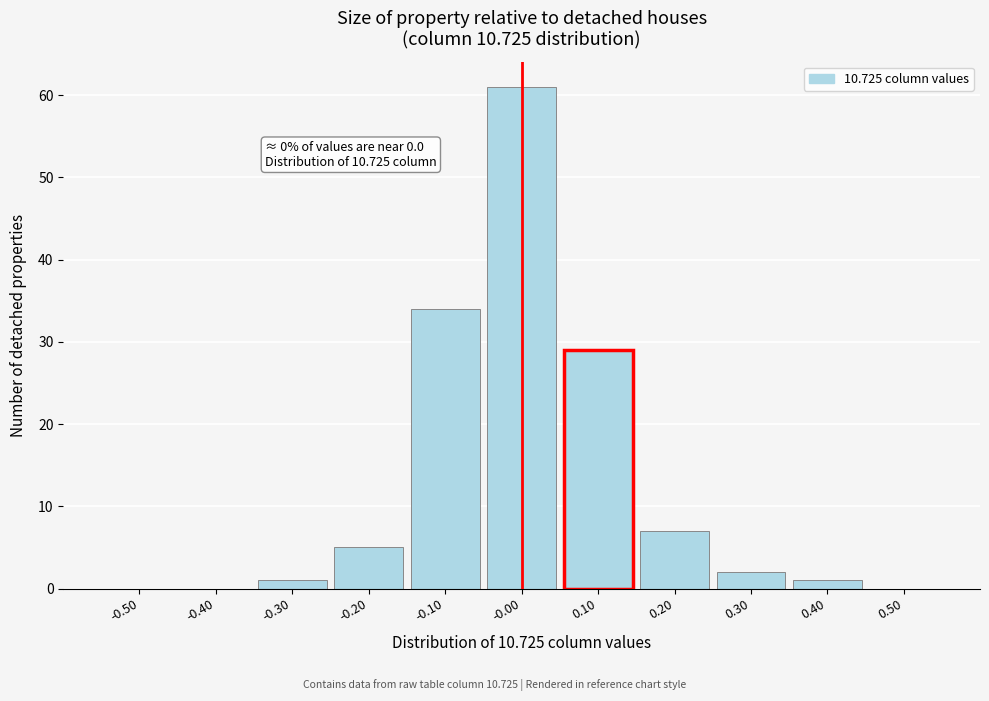

Which range on the x-axis has the tallest bar?

-0.05 to 0.05